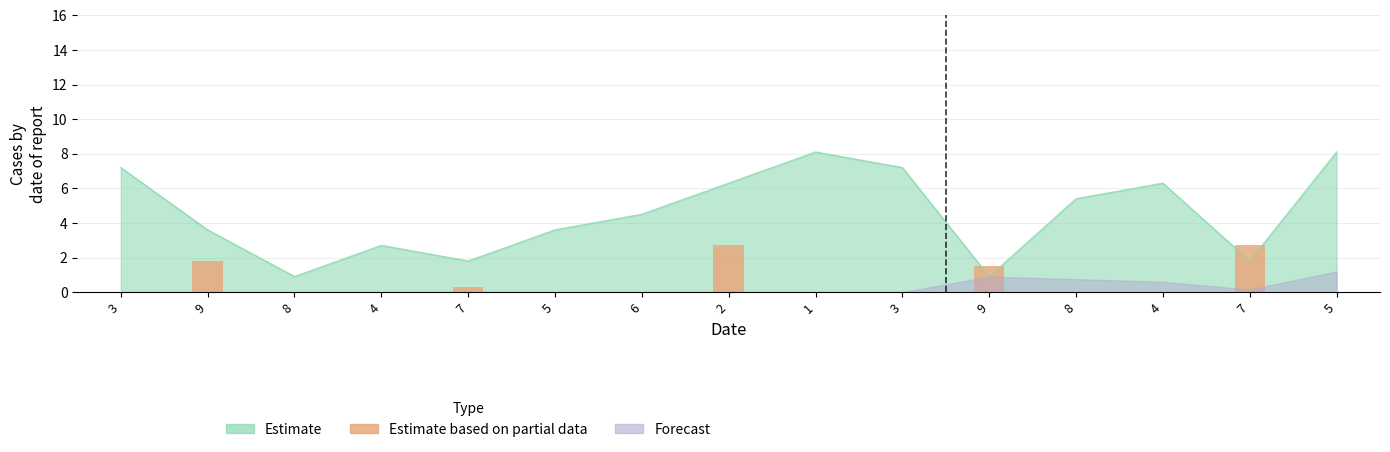

The chart shows a value of 0.0 at 4. True or false?

True